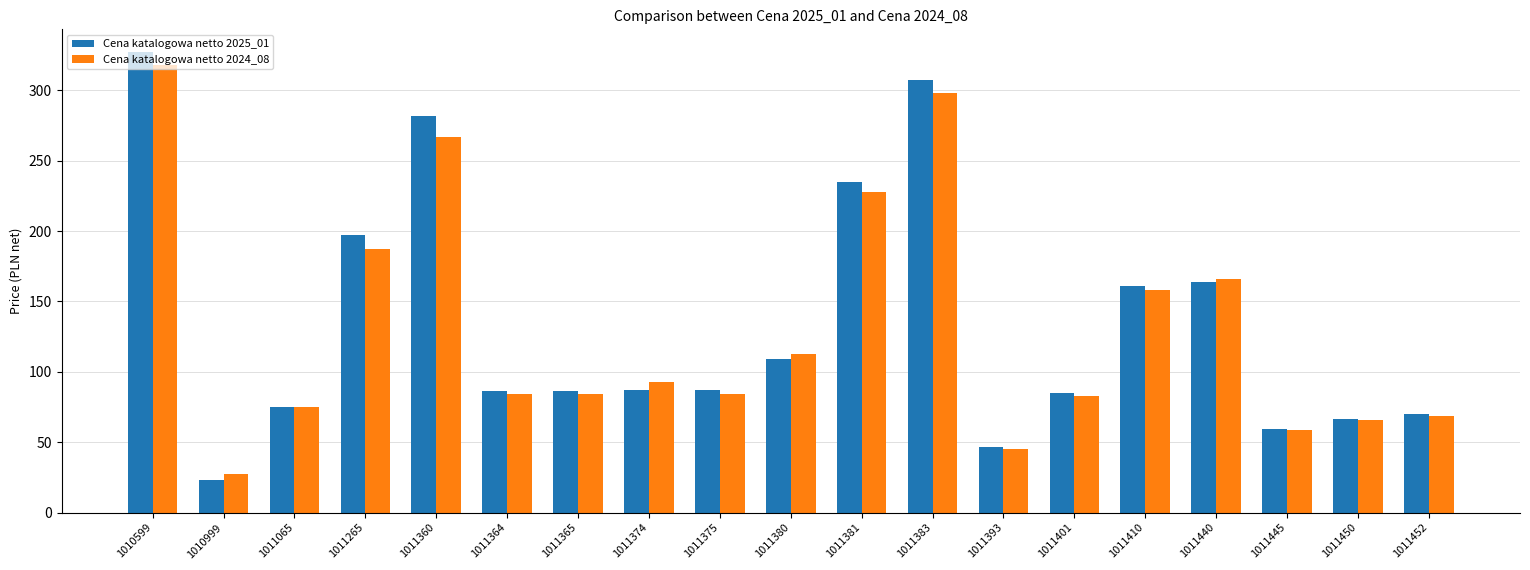

What is the smallest value displayed?

23.1